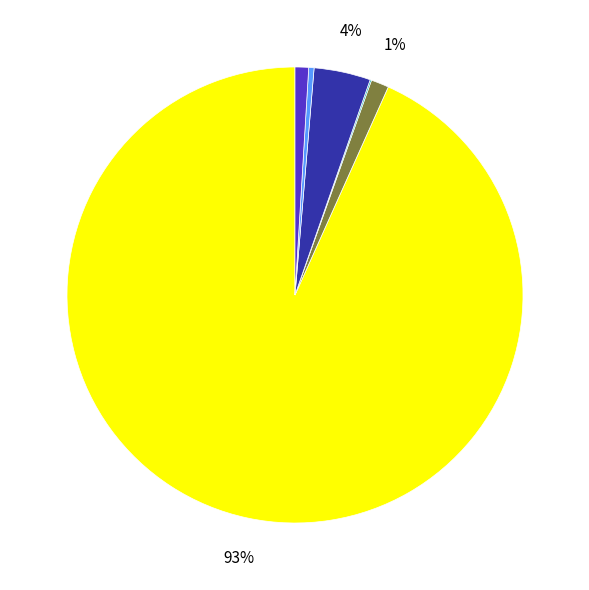

Is there any slice that represents more than half of the pie?

Yes